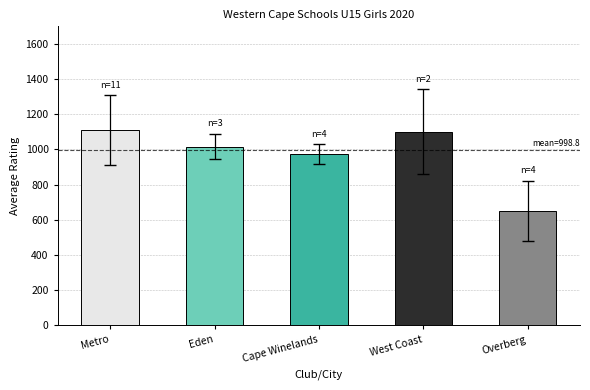

What is the difference between the maximum and minimum values?

460.0